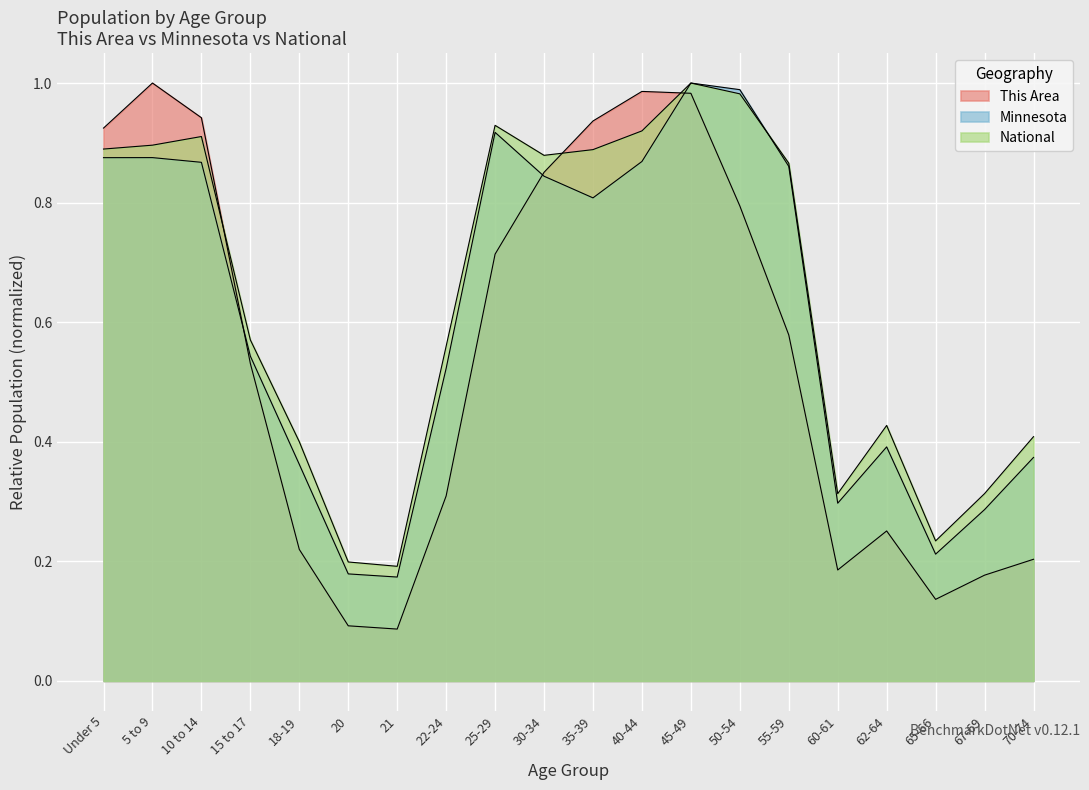

Reading left to right, transcribe all the data shown in this chart.

This Area: 0.9	1.0	0.9	0.5	0.2	0.1	0.1	0.3	0.7	0.9	0.9	1.0	1.0	0.8	0.6	0.2	0.3	0.1	0.2	0.2
Minnesota: 0.9	0.9	0.9	0.5	0.4	0.2	0.2	0.5	0.9	0.8	0.8	0.9	1.0	1.0	0.9	0.3	0.4	0.2	0.3	0.4
National: 0.9	0.9	0.9	0.6	0.4	0.2	0.2	0.6	0.9	0.9	0.9	0.9	1.0	1.0	0.9	0.3	0.4	0.2	0.3	0.4